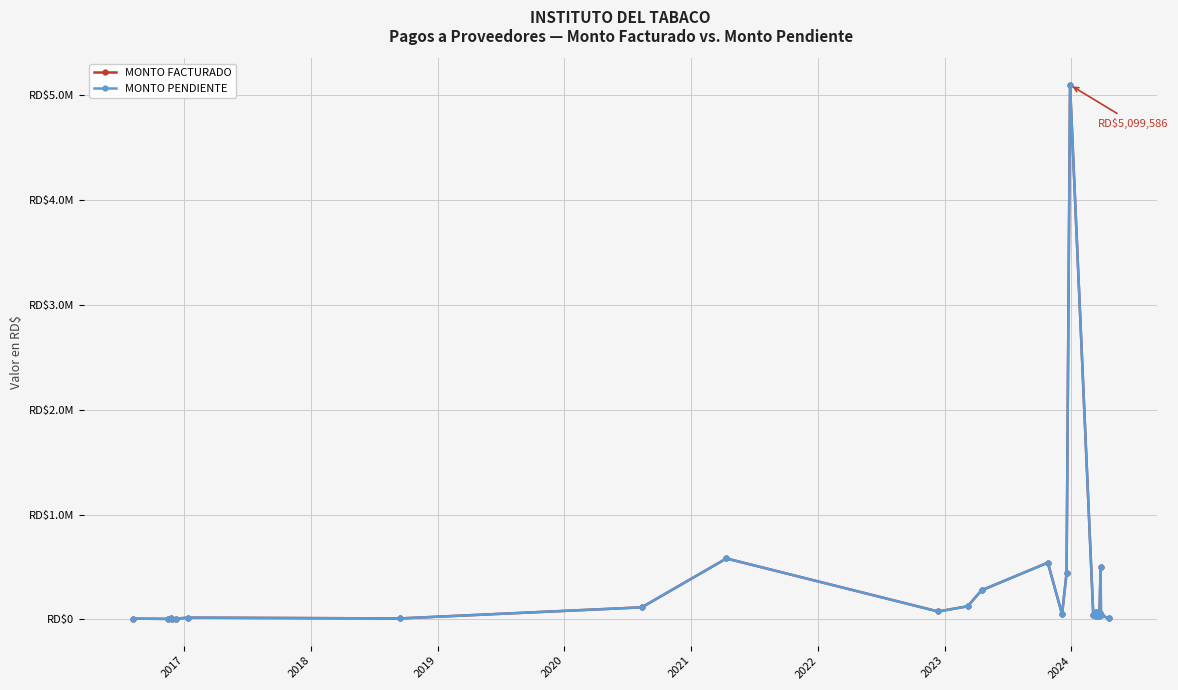

How many interior local valleys does the MONTO PENDIENTE series have?

6